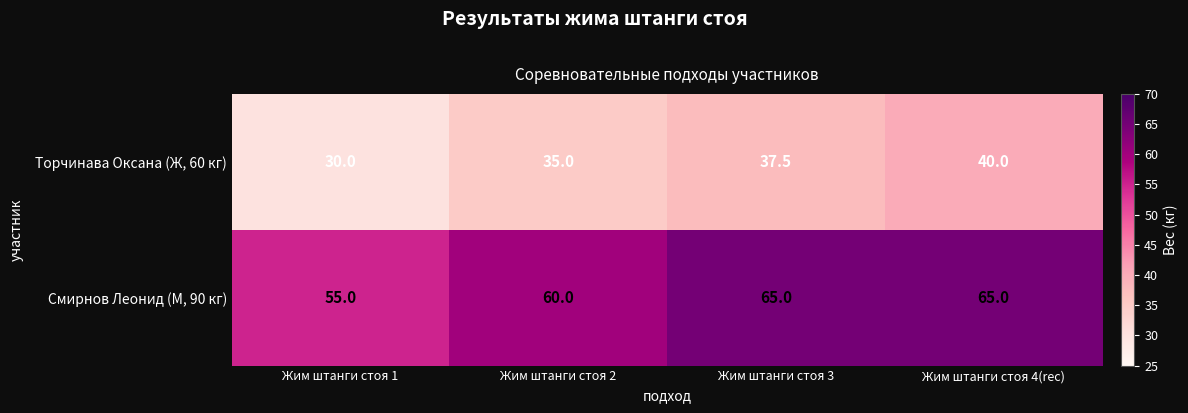

What is the sum of all Смирнов Леонид (М, 90 кг) values?

245.0